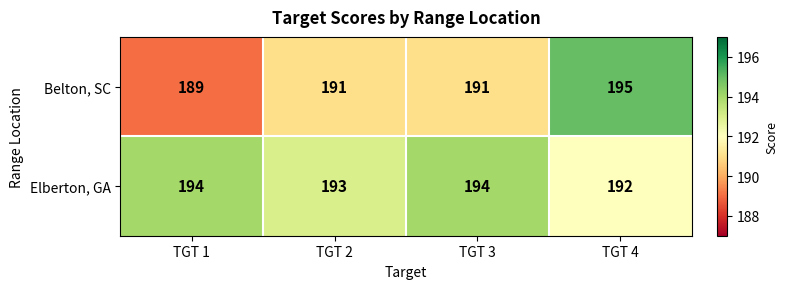

At TGT 3, list the series in order from smallest to largest.

Belton, SC, Elberton, GA